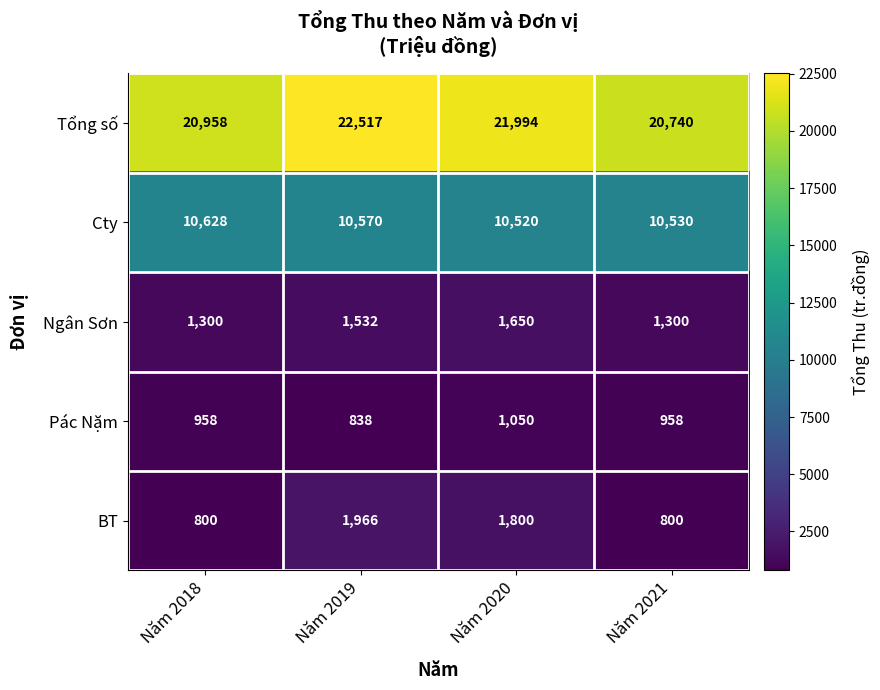

Which series has the largest total across all categories?

Tổng số